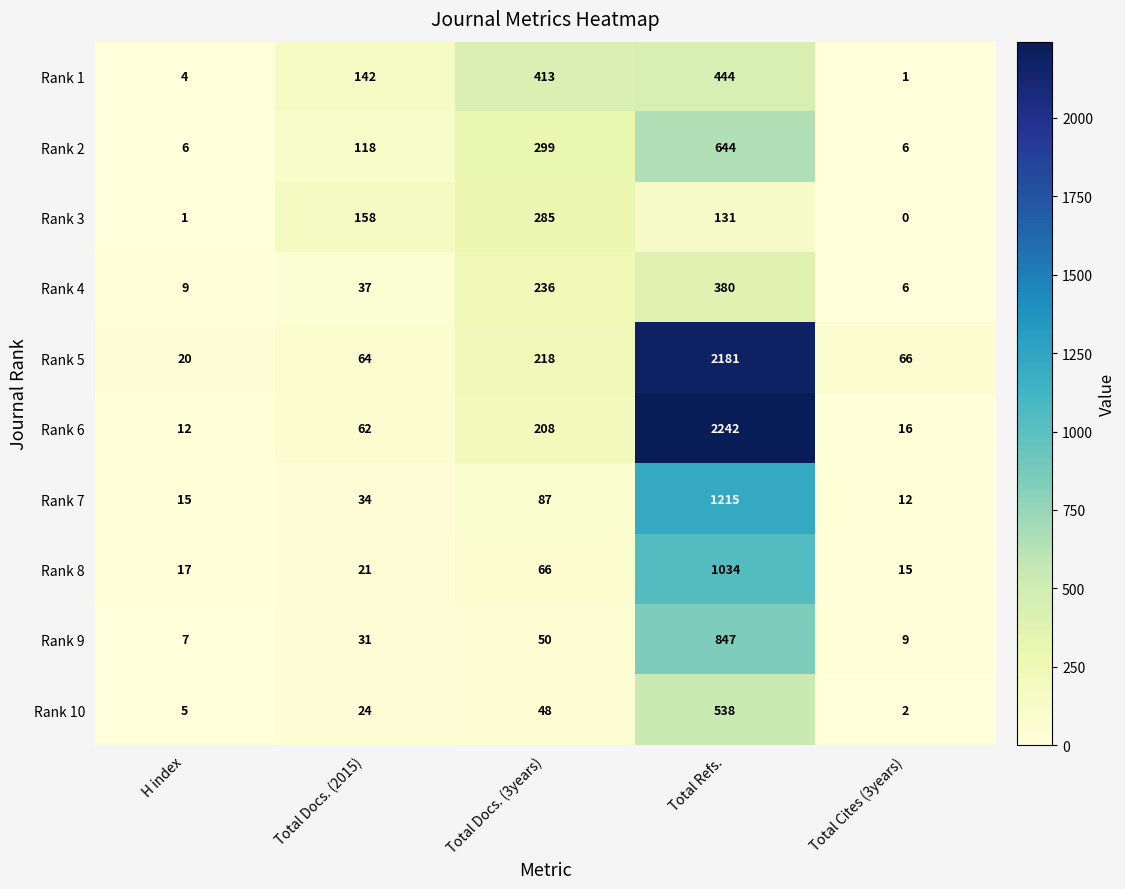

How many categories are shown in the chart?

5